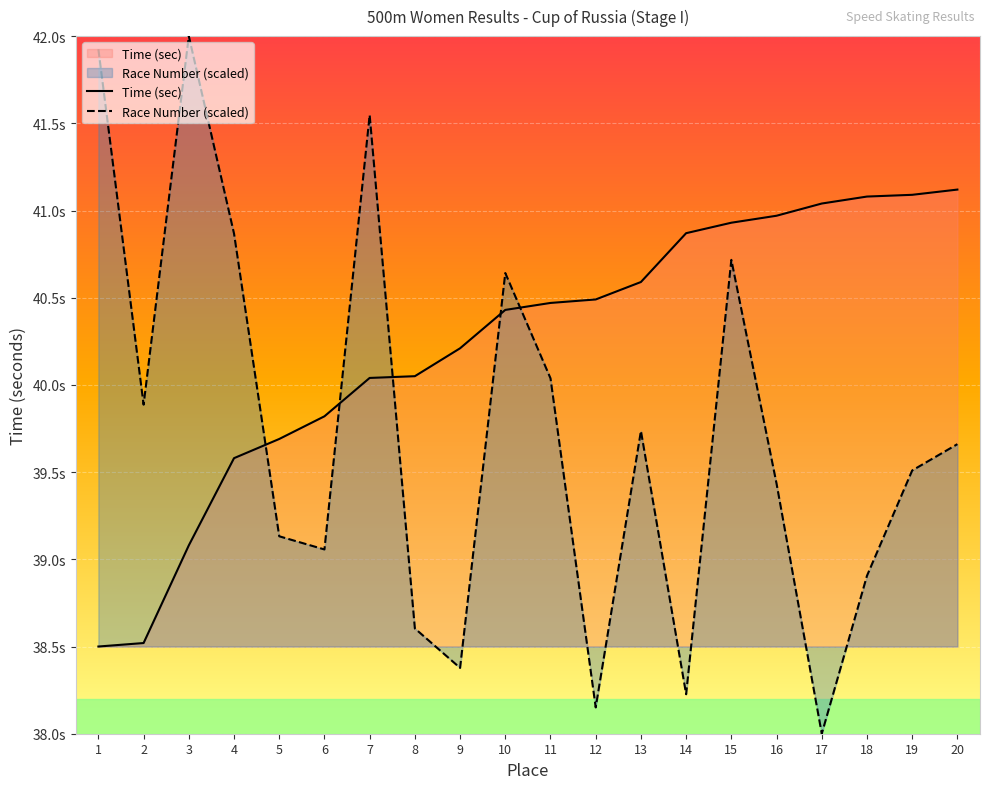

List the series in order of their peak value, lowest first.

Time (sec), Race Number (scaled)